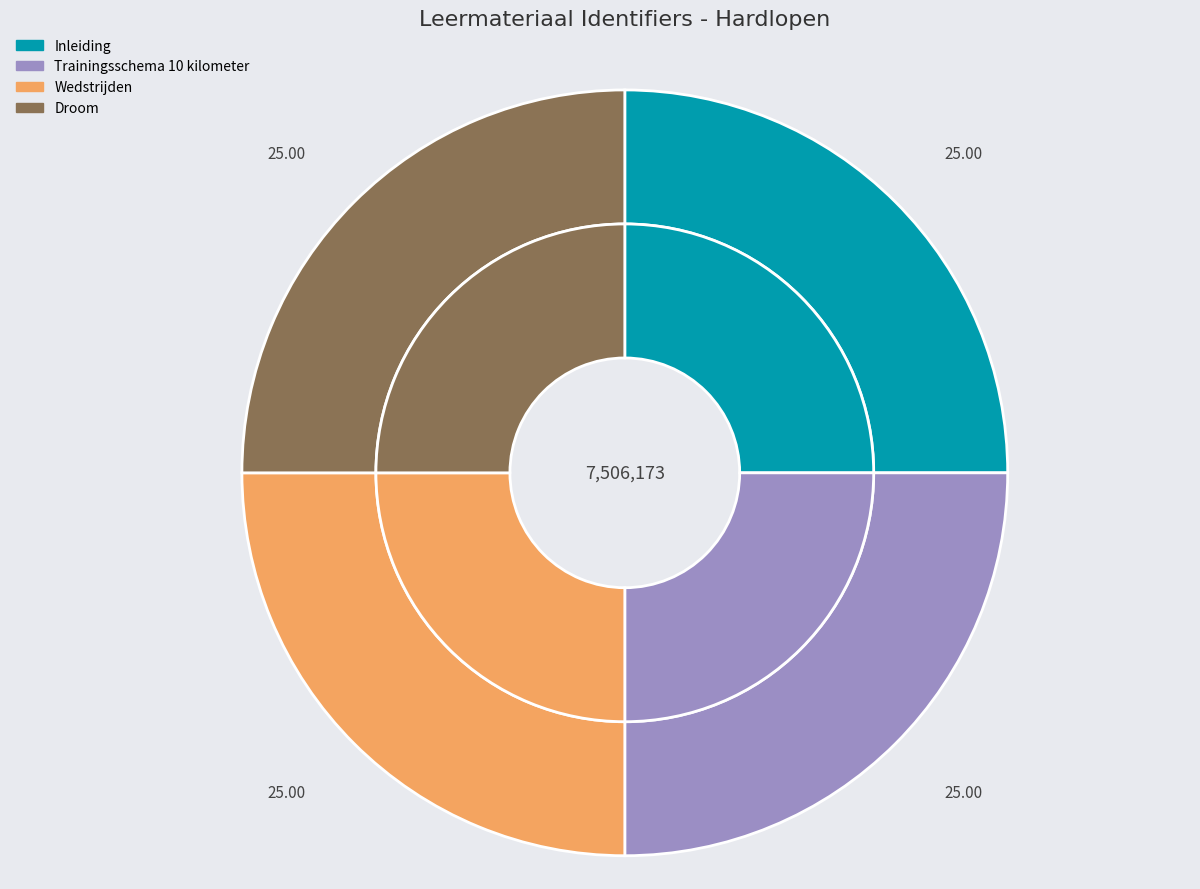

Which slice is the largest?

Droom